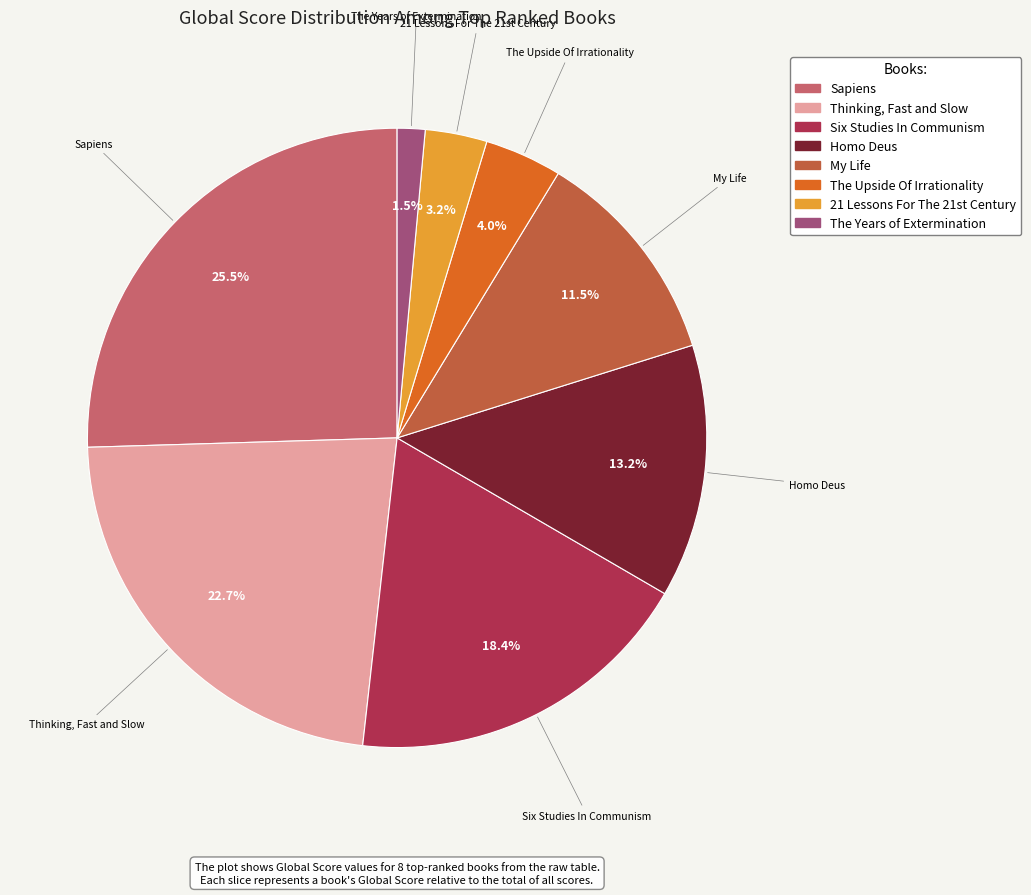

How many segments does this pie chart have?

8